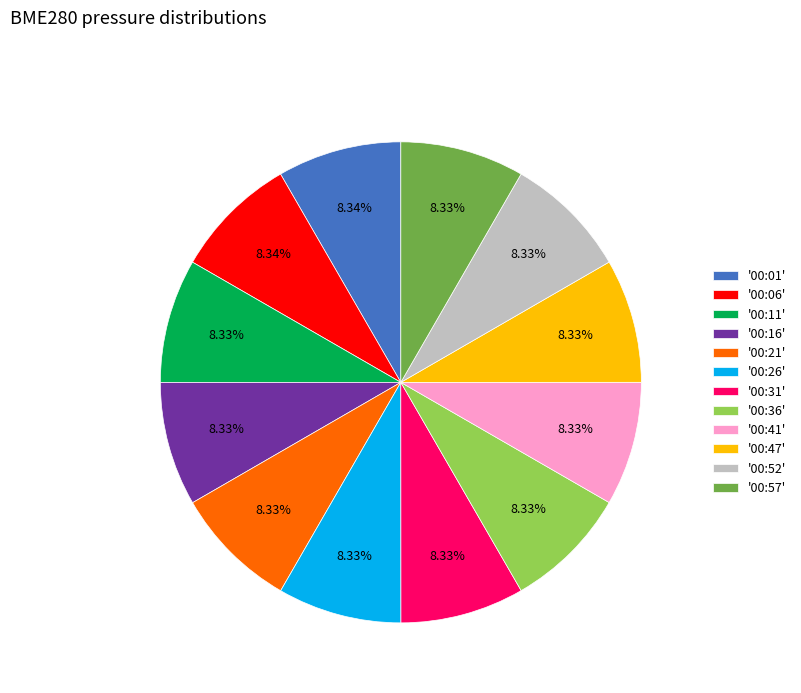

Does '00:21' represent more than half of the total?

No